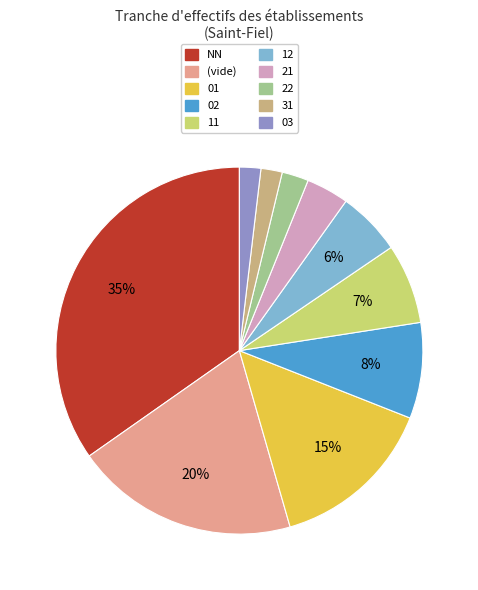

Count the number of slices in the pie.

10